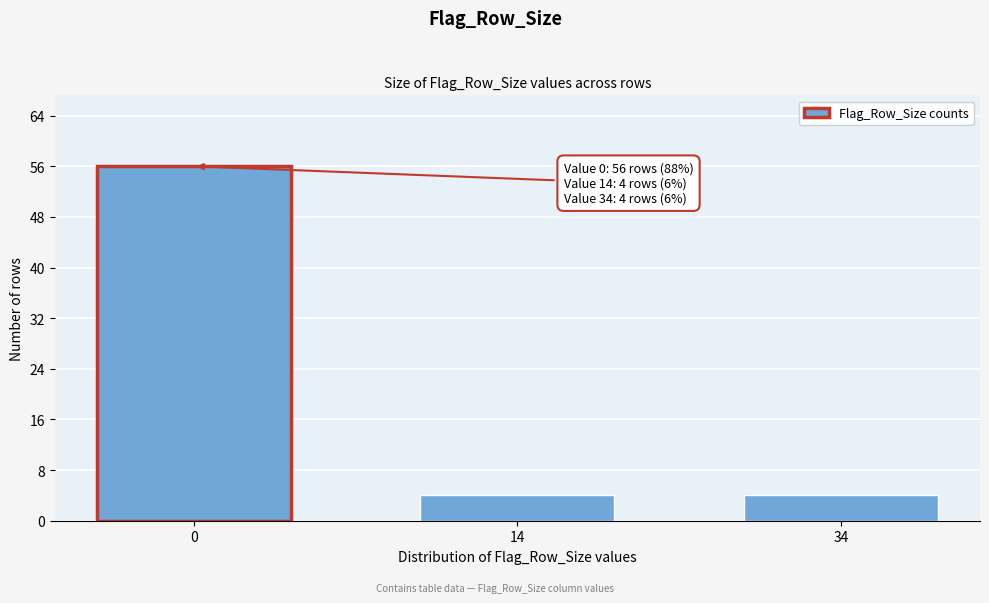

Reading left to right, list all the values displayed in this chart.

56	4	4